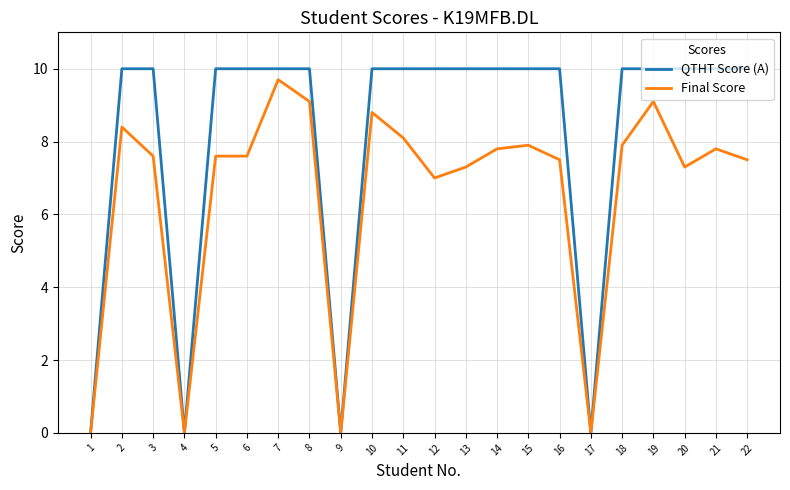

At which category does Final Score reach its first local peak?

2